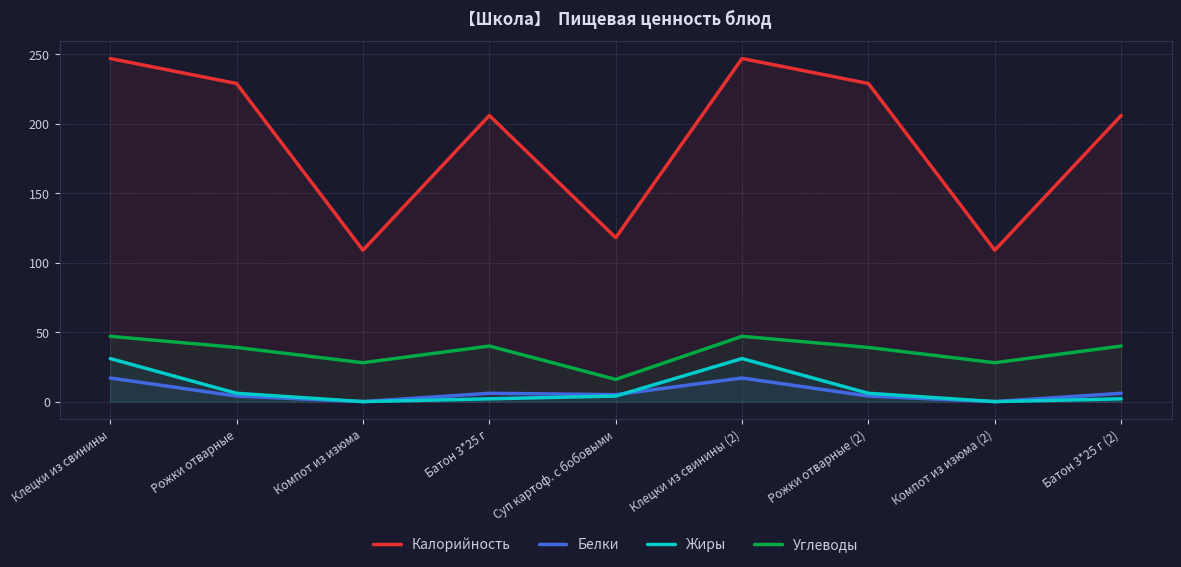

Rank the series at Батон 3*25 г from lowest to highest value.

Жиры, Белки, Углеводы, Калорийность